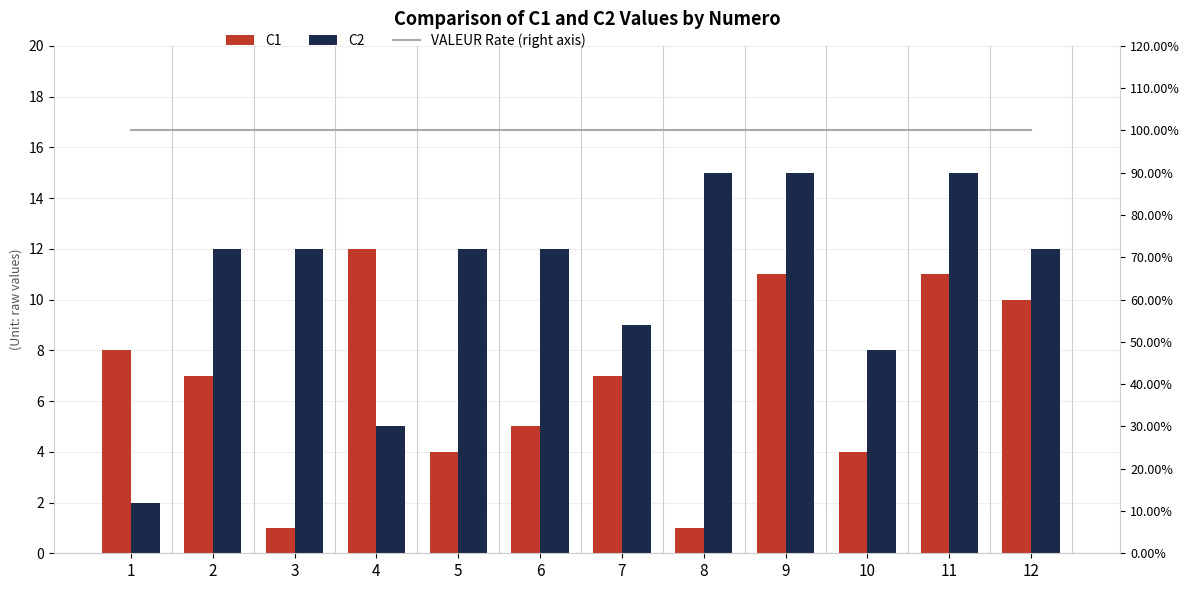

What is the lowest value of the C1 series?

1